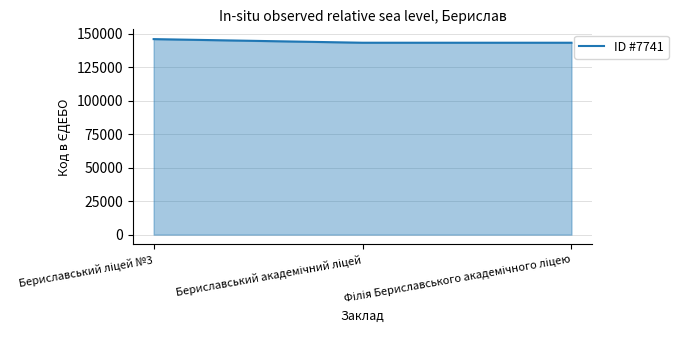

What is the maximum value shown in the chart?

145899